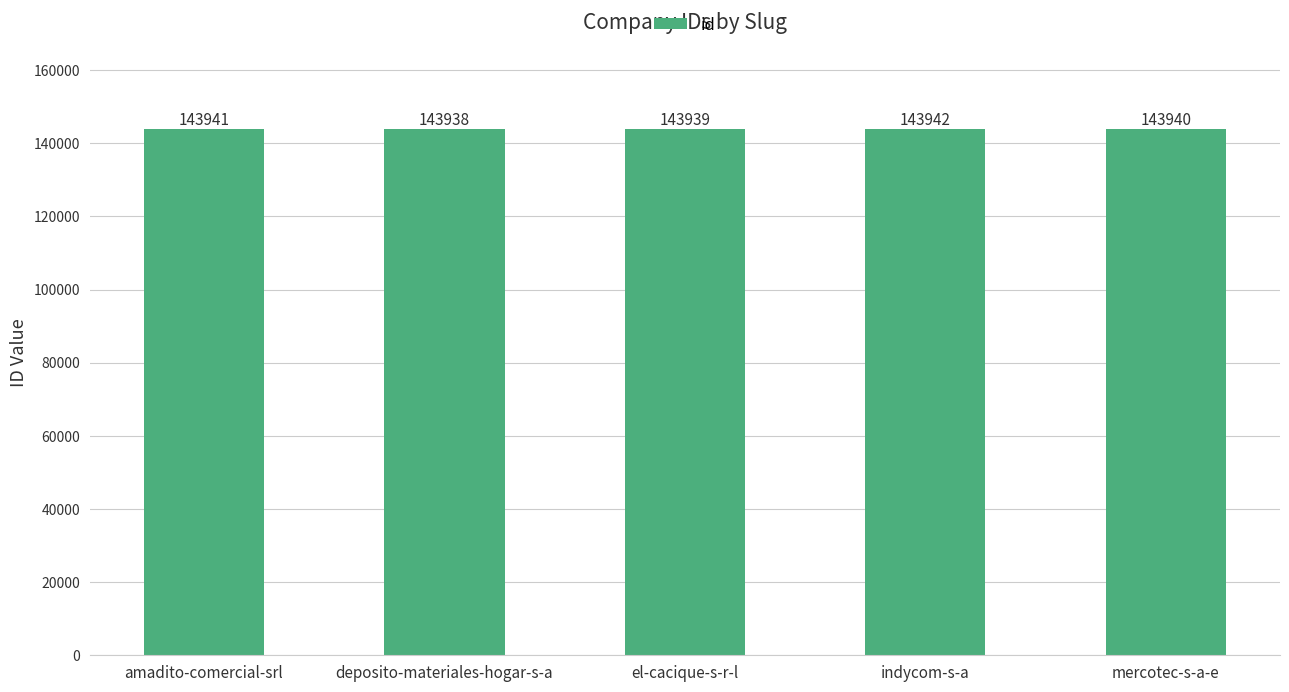

The value at amadito-comercial-srl is 143941. True or false?

True